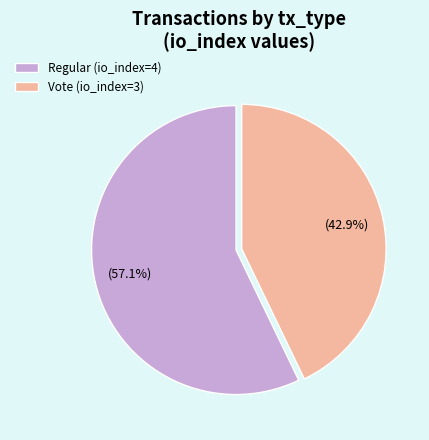

To the nearest percent, what is the combined percentage of Vote (io_index=3) and Regular (io_index=4)?

100%